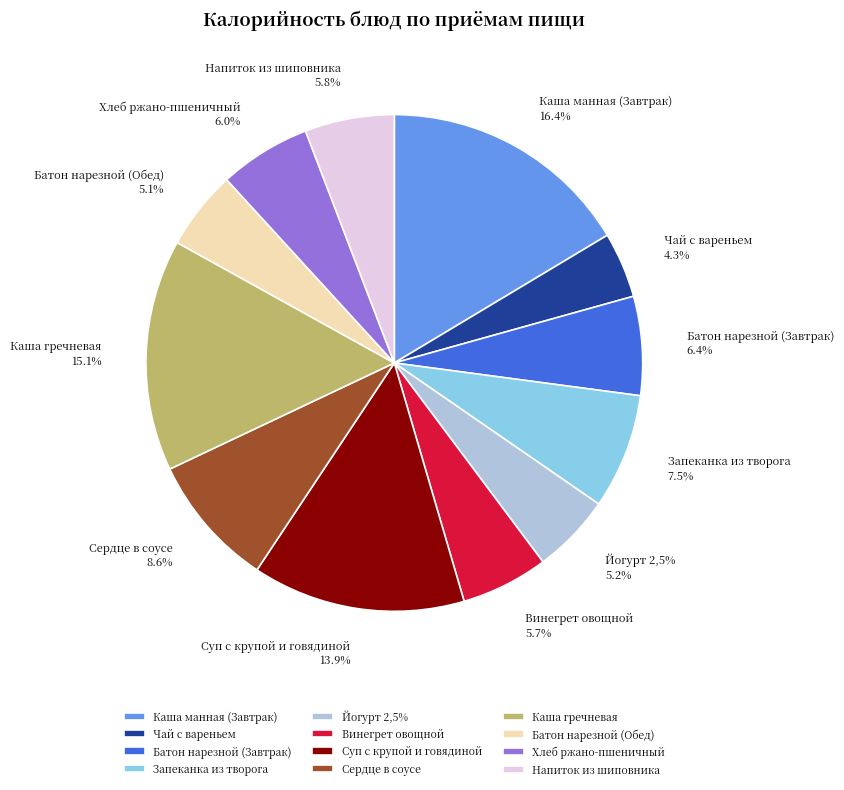

Does Сердце в соусе represent more than half of the total?

No